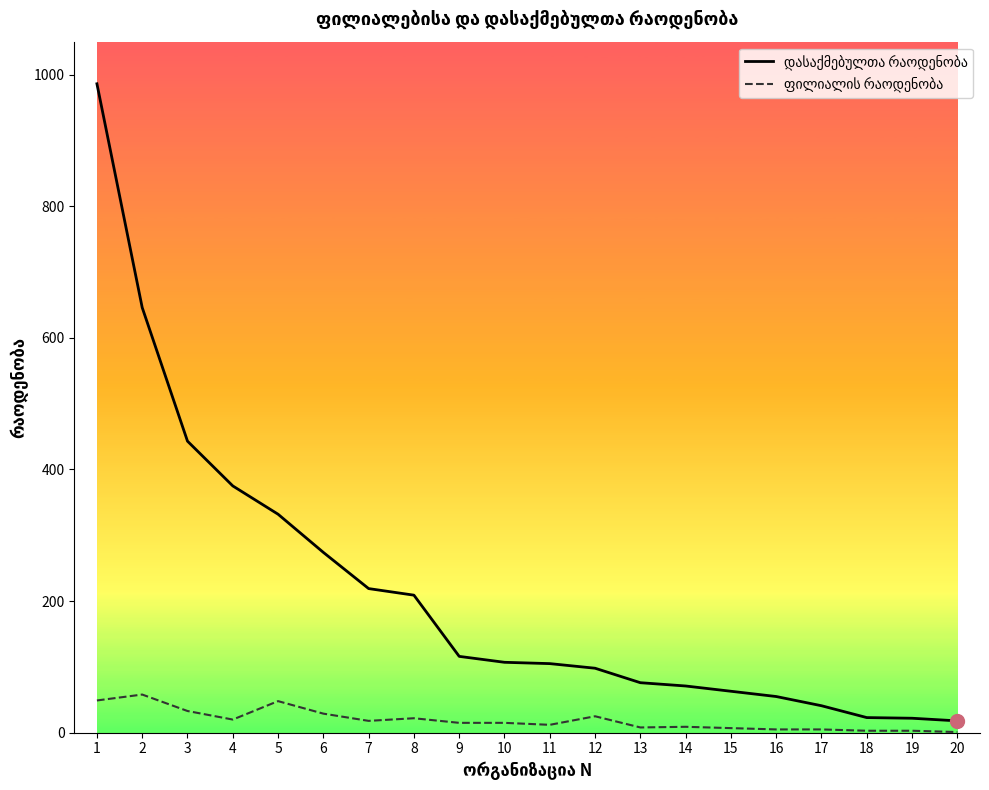

What is the greatest value displayed?

986